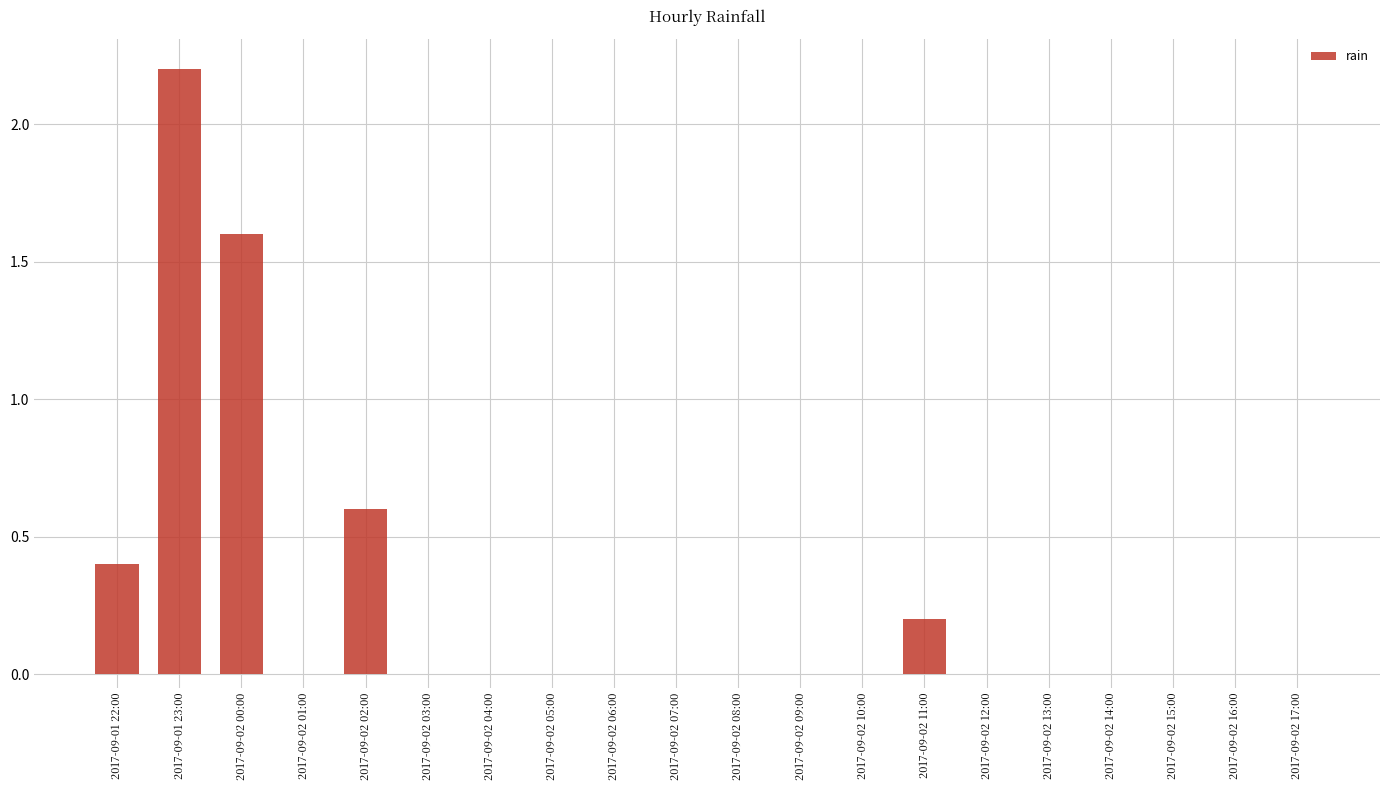

At which category does the chart reach its peak across all series?

2017-09-01 23:00